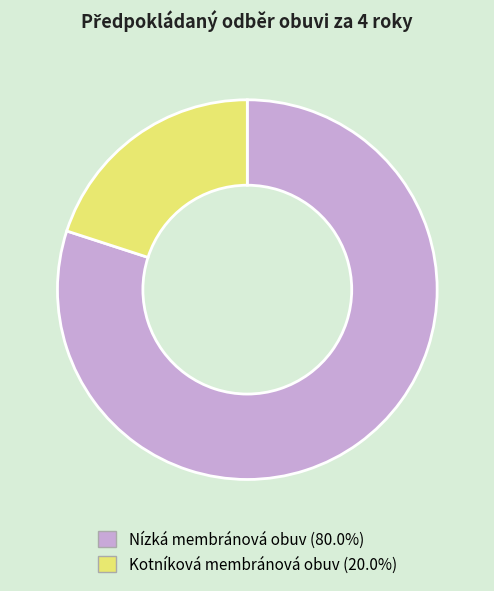

Is the sum of Nízká membránová obuv and Kotníková membránová obuv greater than half?

Yes